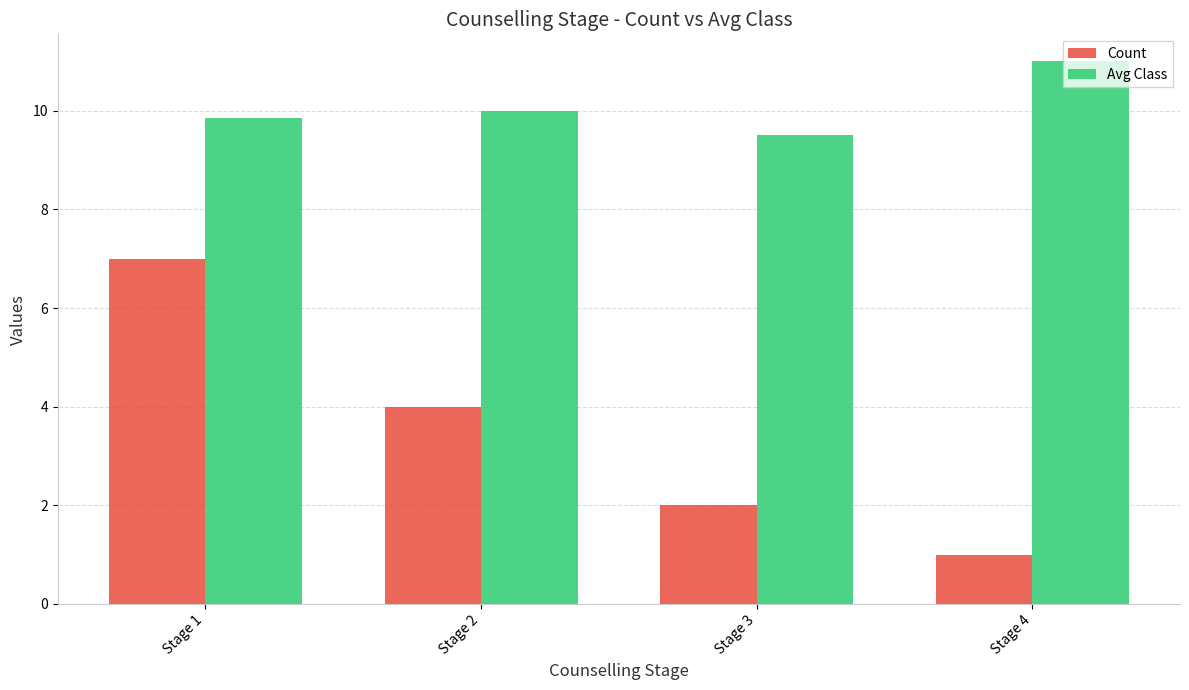

The Avg Class series shows 10.0 at Stage 2. True or false?

True